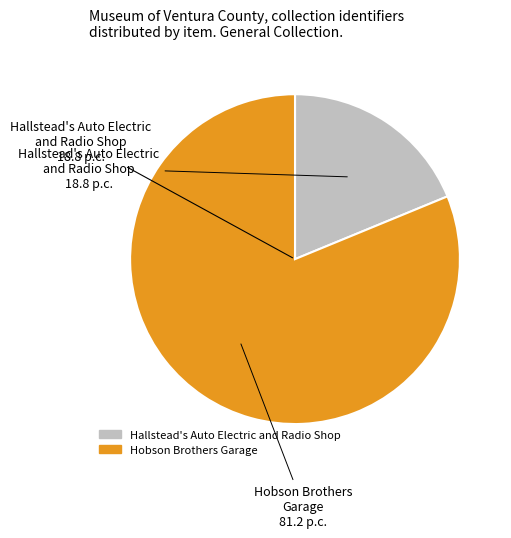

Which category has the smallest portion of the pie?

Hallstead's Auto Electric and Radio Shop